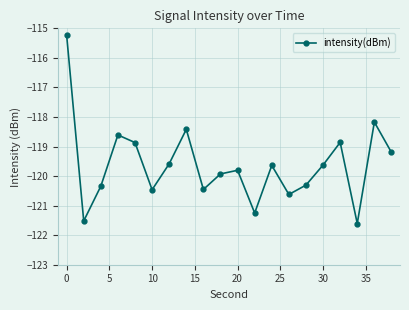

What is the difference between the second highest and minimum values?

3.4